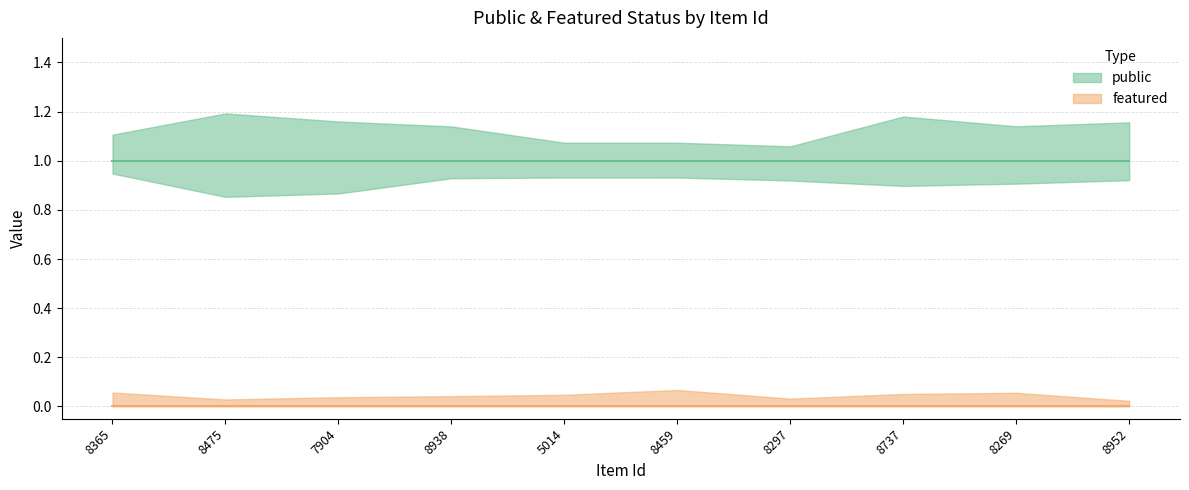

What is the average value of the public series?

1